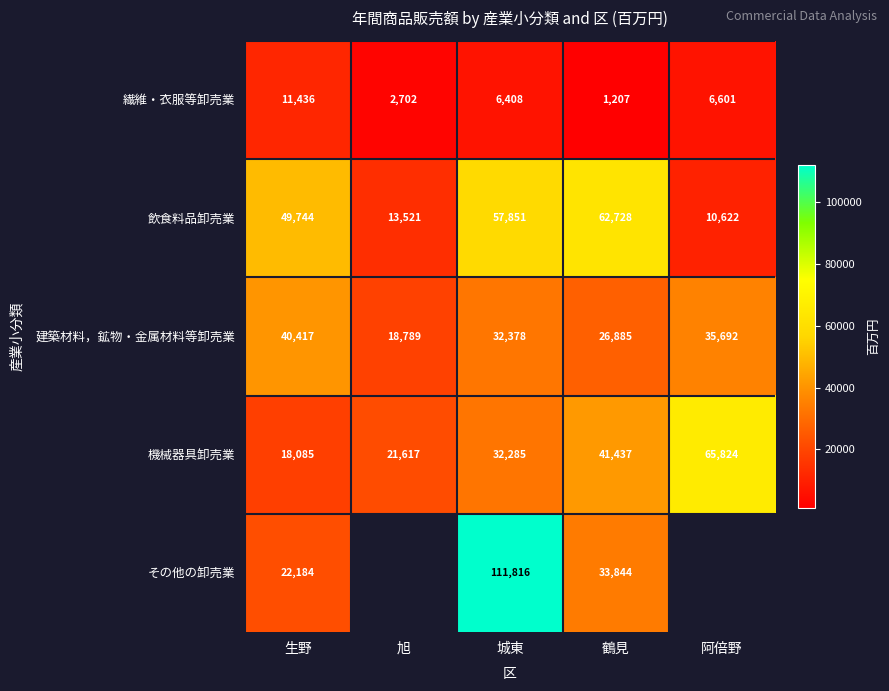

What is the total value across all series at 鶴見?

166101